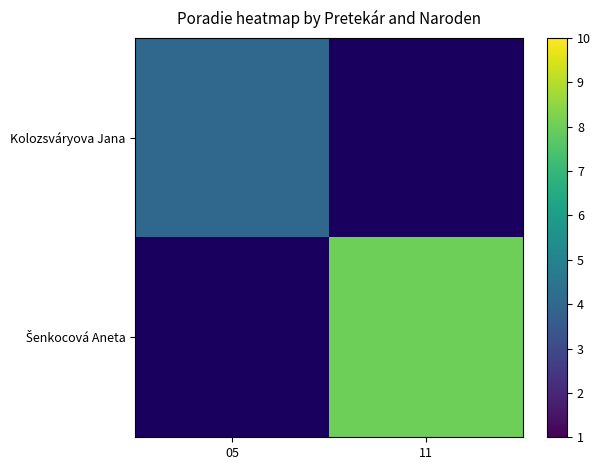

Is it true that Šenkocová Aneta equals 8.0 at 11?

True